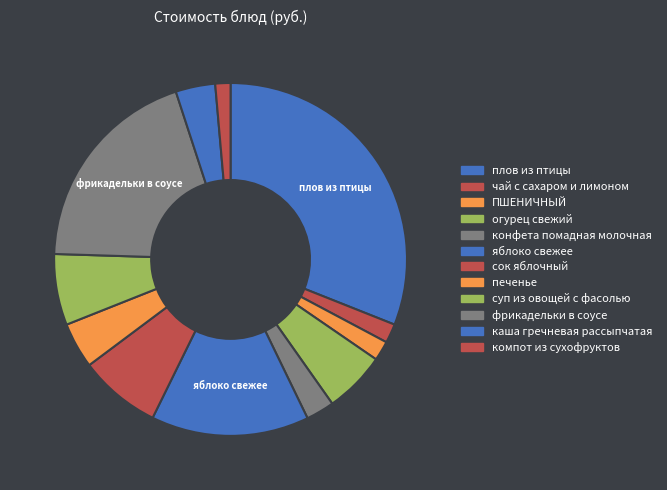

Which category has the smallest portion of the pie?

компот из сухофруктов